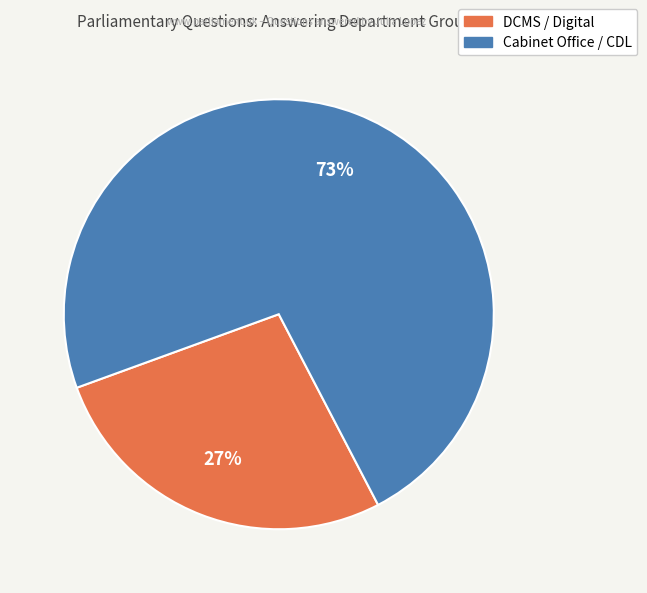

Does any single category account for the majority?

Yes